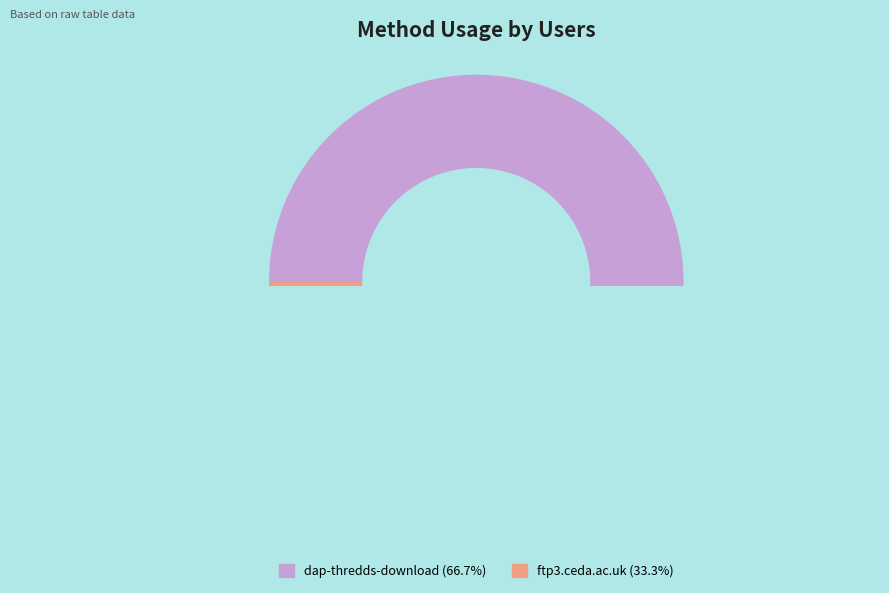

What is the smallest slice in the pie chart?

ftp3.ceda.ac.uk